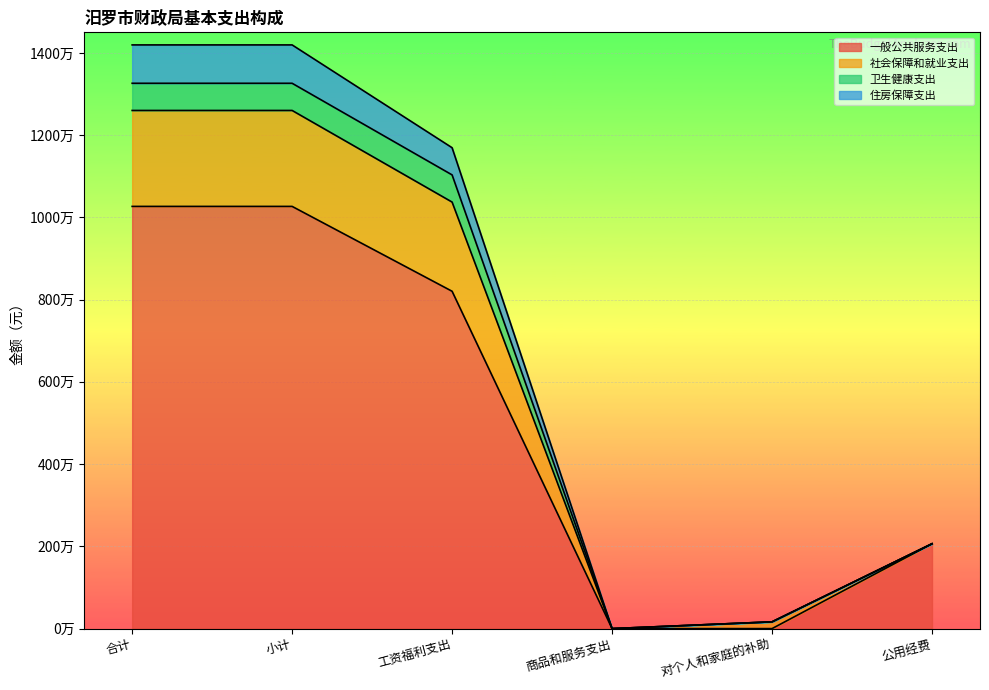

What is the greatest value displayed?

14194100